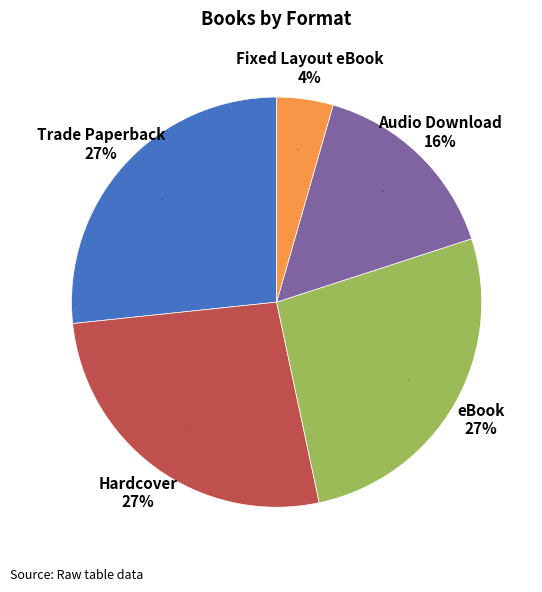

The eBook slice represents 15% of the pie. True or false?

False